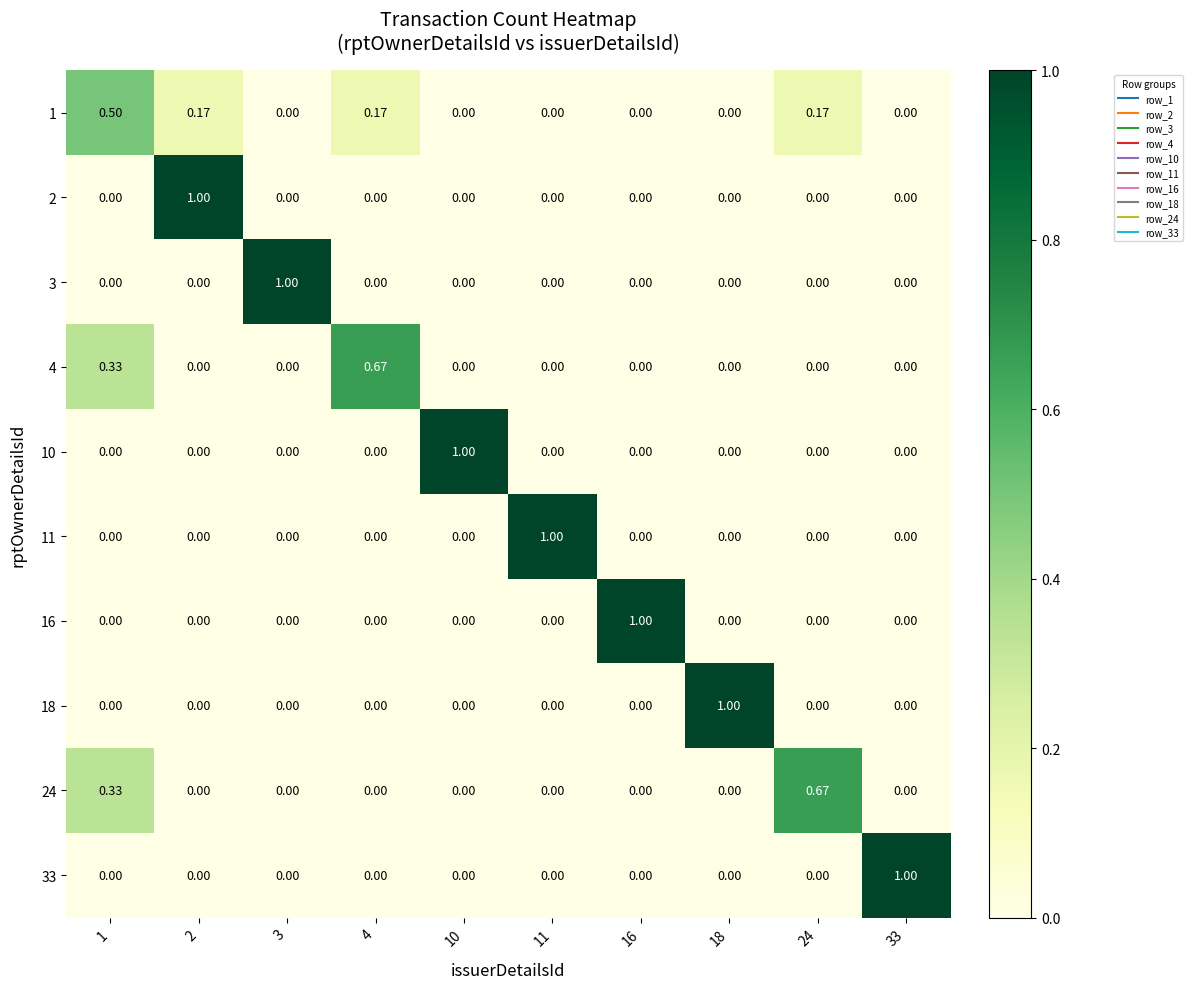

Is the value of 10 at 10 greater than the value of 3 at 24?

Yes